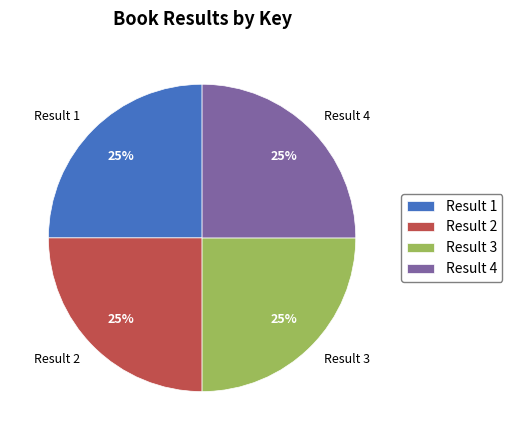

True or false: Result 3 accounts for 32% of the total.

False